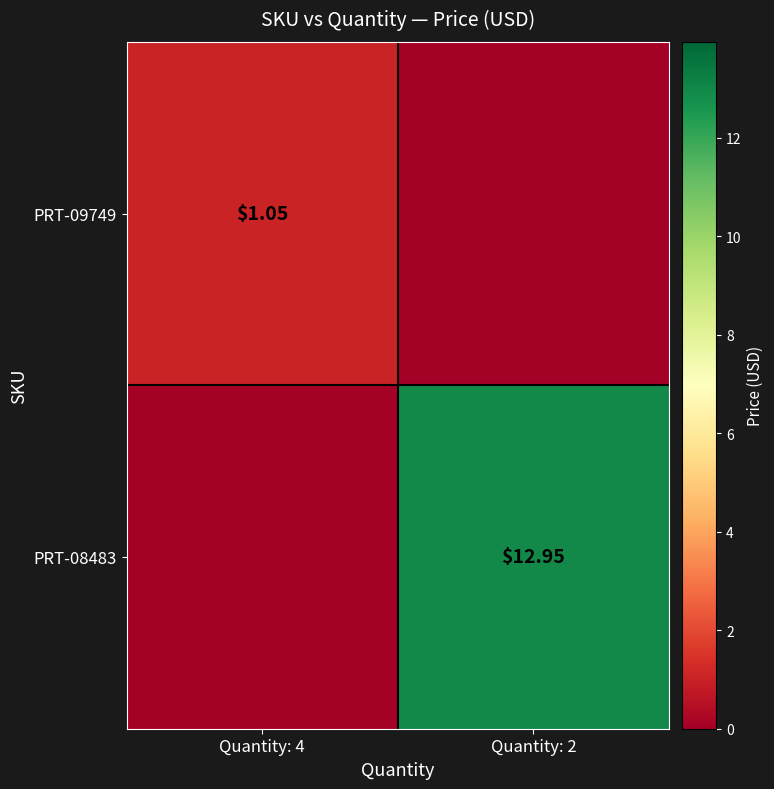

What is the maximum value shown in the chart?

12.9